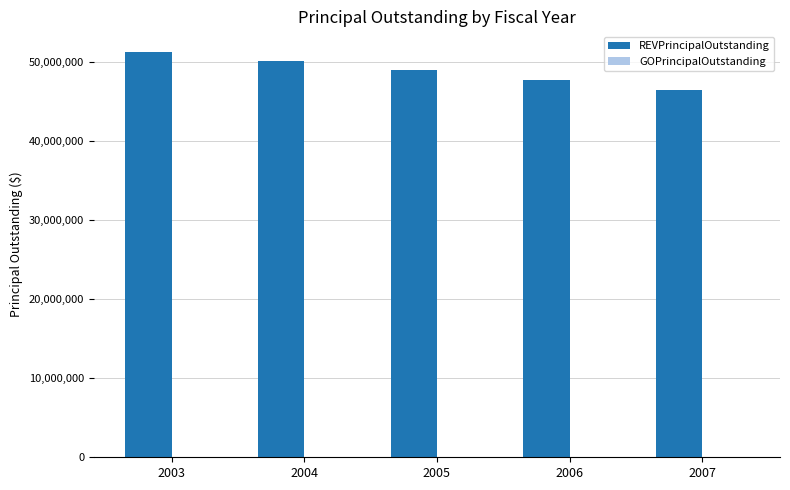

What is the difference between the values at 2005 and 2003?

2325000